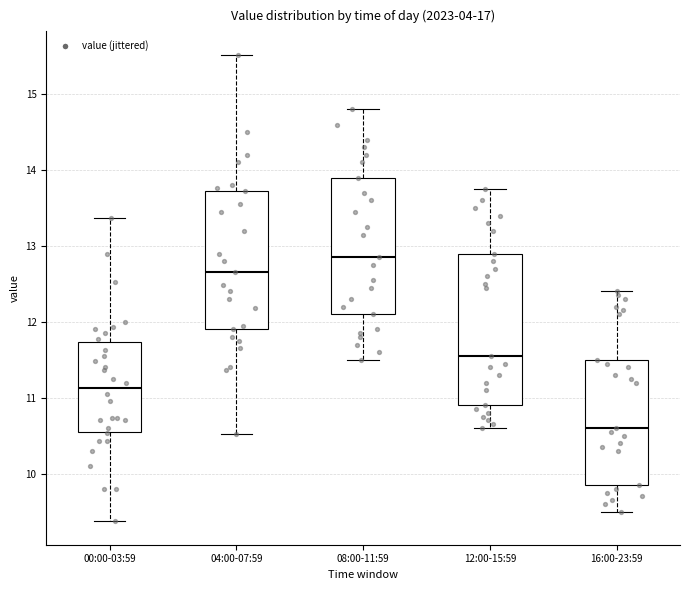

Where does the lower whisker of the box for 16:00-23:59 end on the y-axis? The values are not printed on the chart, so give them approximately, as read against the axis.

9.5